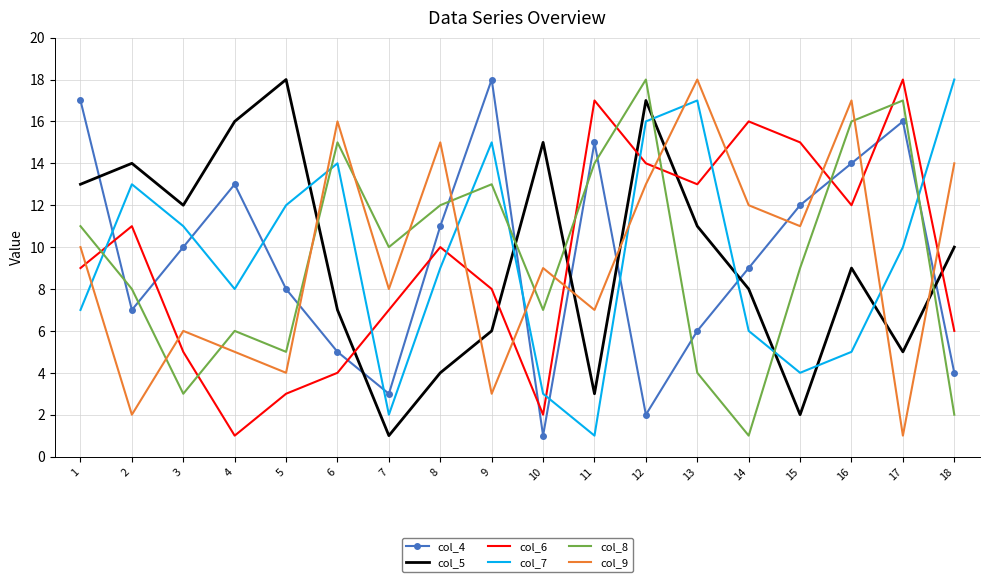

Reading right to left, transcribe all the data shown in this chart.

col_4: 4	16	14	12	9	6	2	15	1	18	11	3	5	8	13	10	7	17
col_5: 10	5	9	2	8	11	17	3	15	6	4	1	7	18	16	12	14	13
col_6: 6	18	12	15	16	13	14	17	2	8	10	7	4	3	1	5	11	9
col_7: 18	10	5	4	6	17	16	1	3	15	9	2	14	12	8	11	13	7
col_8: 2	17	16	9	1	4	18	14	7	13	12	10	15	5	6	3	8	11
col_9: 14	1	17	11	12	18	13	7	9	3	15	8	16	4	5	6	2	10